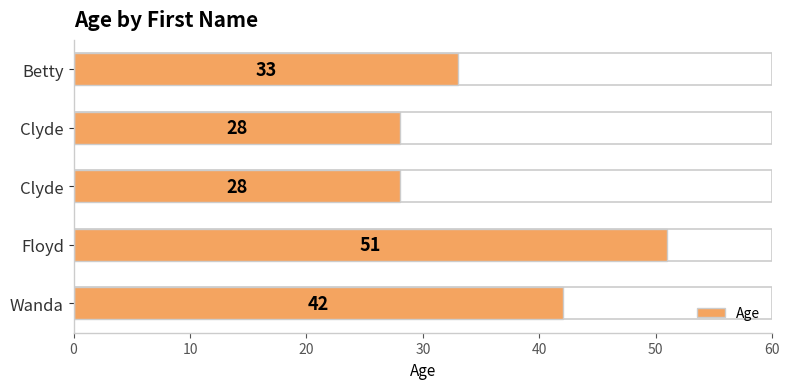

Count the number of values greater than 33.

2